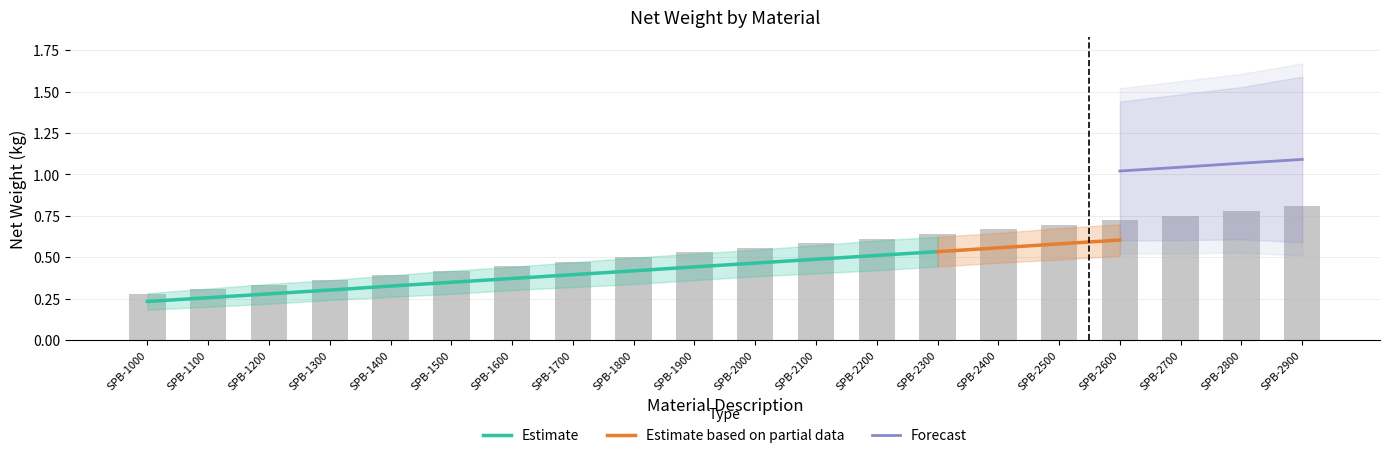

The Estimate series shows 0.6 at SPB-1800. True or false?

False